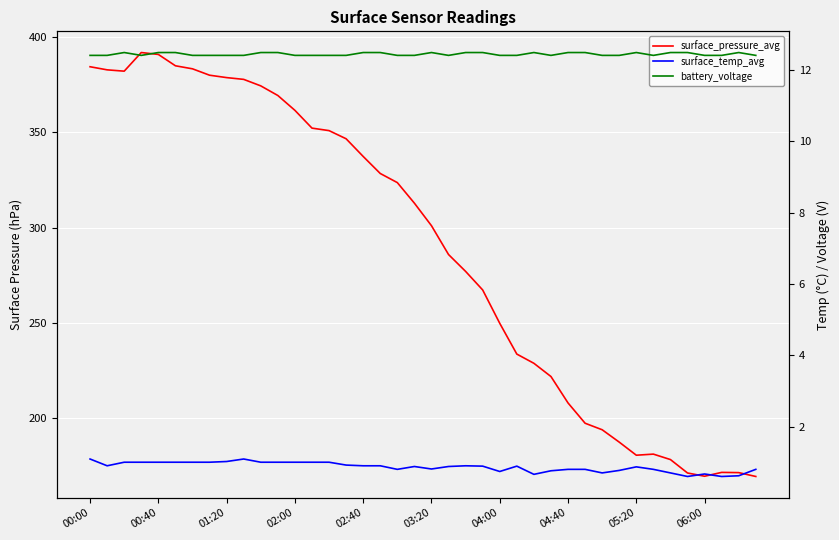

True or false: battery_voltage has a value of 12.4 at 02:00.

True